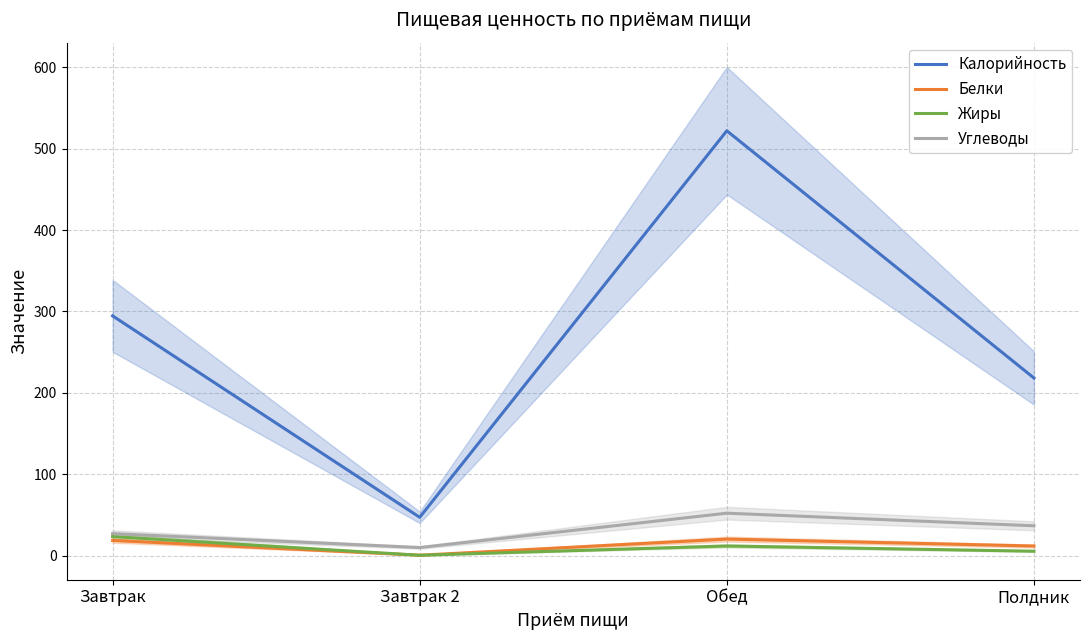

What is the spread (max minus min) of values at Завтрак 2?

46.7